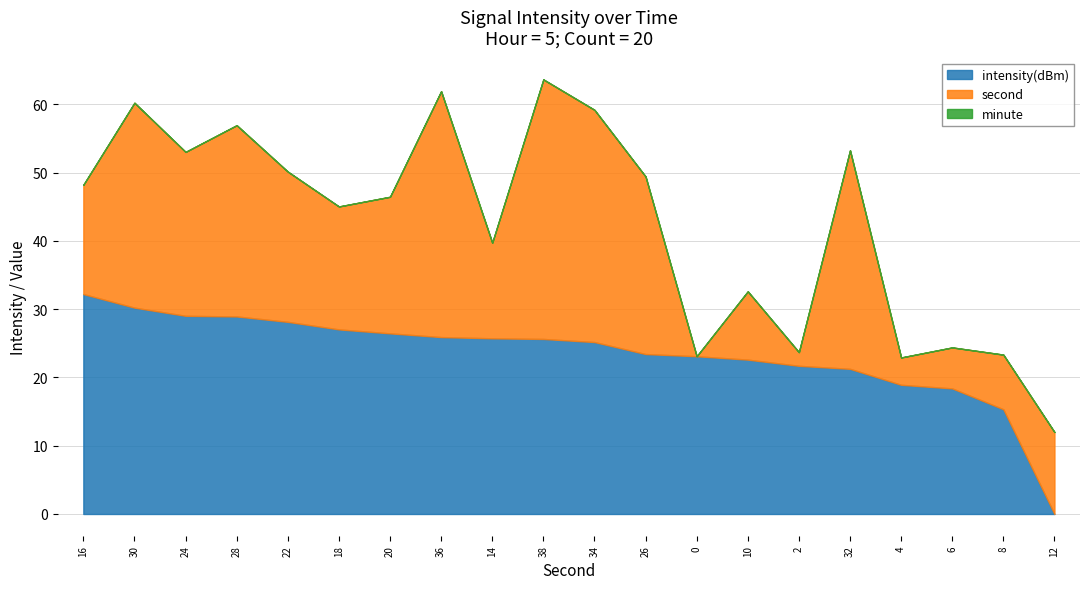

How many data points in second are above 20?

9